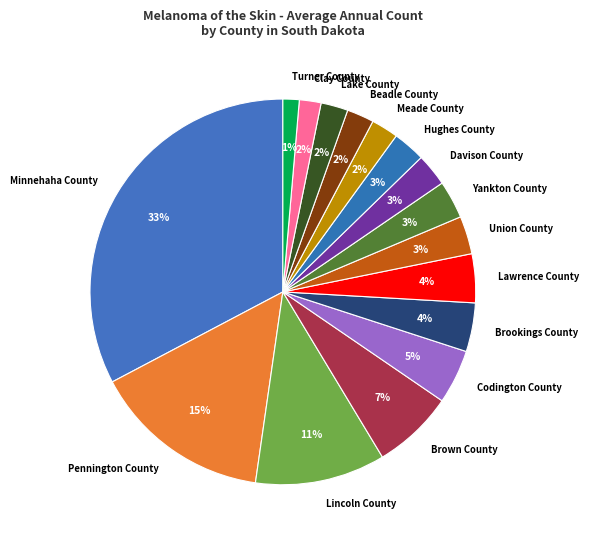

To the nearest percent, what is the difference between the Lake County and Lincoln County slice percentages?

9%